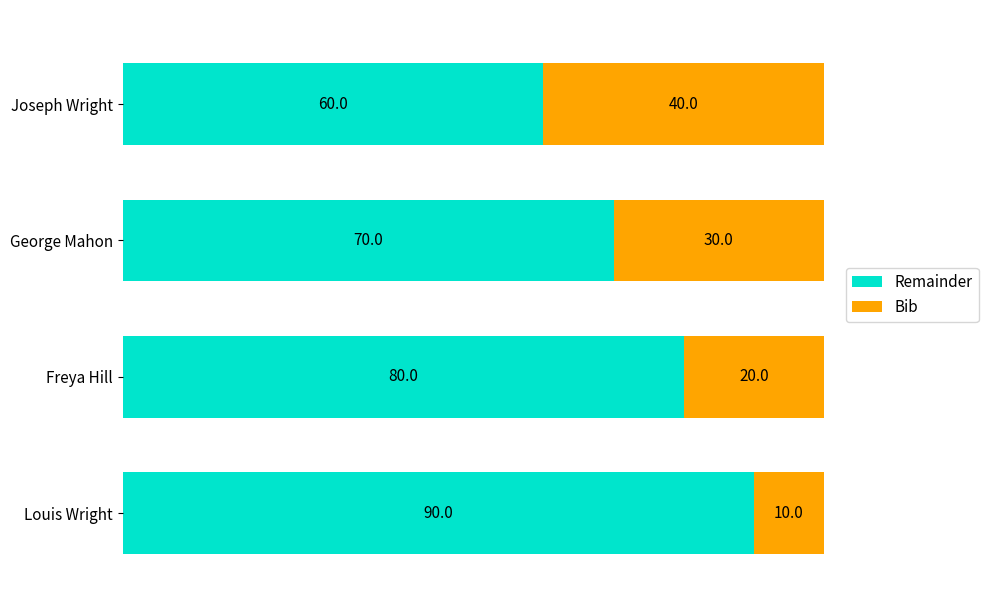

What is the average value of the Remainder series?

75